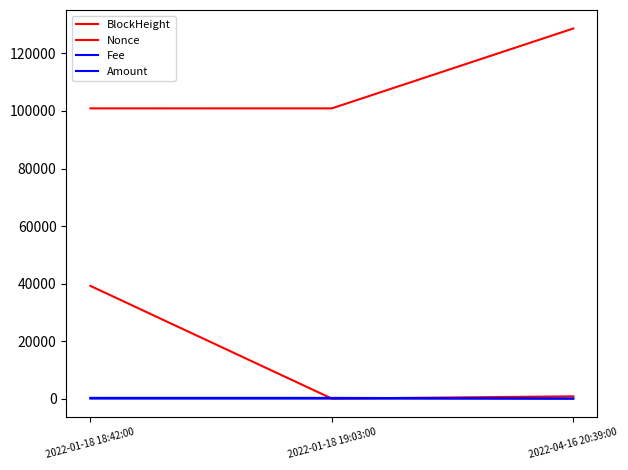

Which has a higher value, 2022-01-18 19:03:00 or 2022-04-16 20:39:00?

2022-04-16 20:39:00